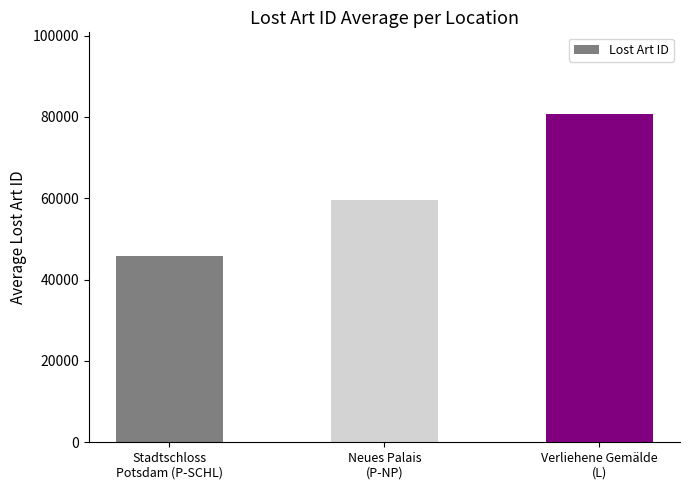

Where is the data nearest to the value 63266?

Neues Palais
(P-NP)